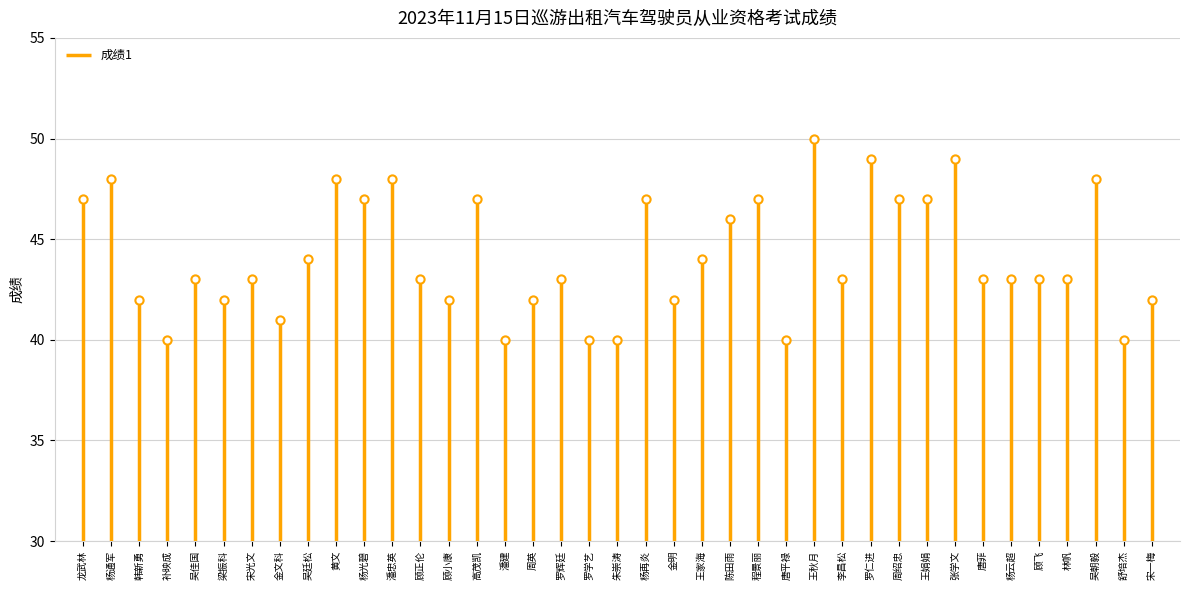

Which has a higher value, 龙武林 or 龙武林?

龙武林